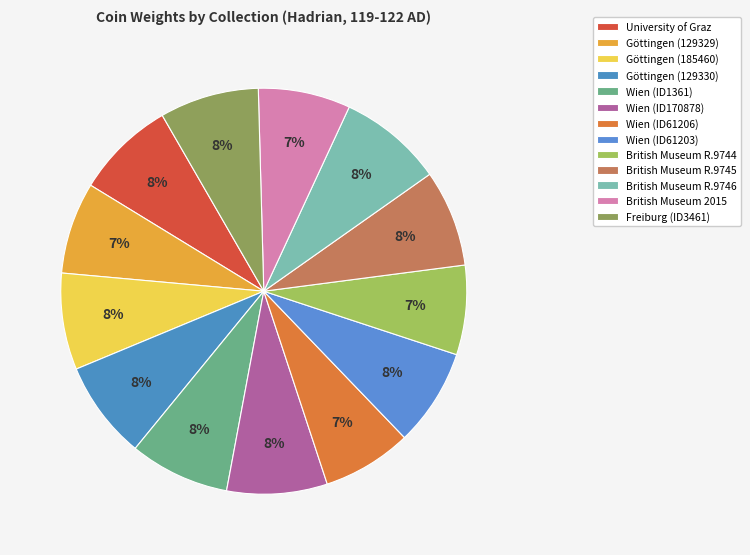

Is it true that Freiburg (ID3461) is 1% of the pie?

False